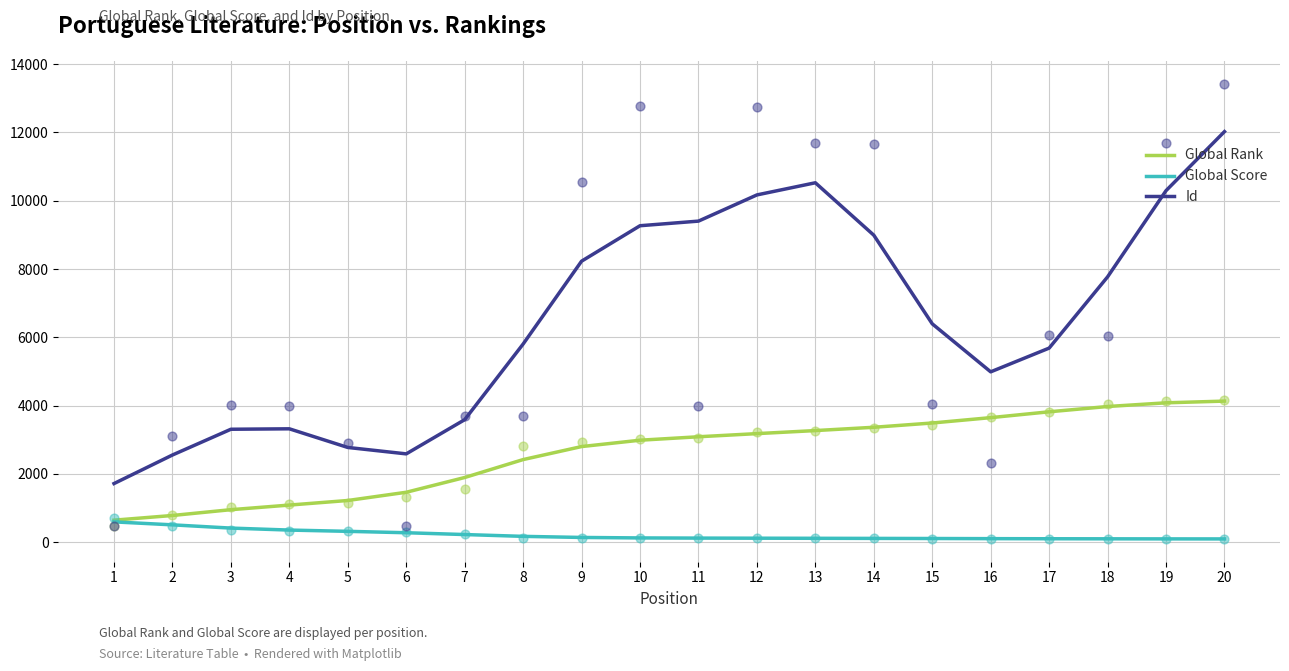

Which series contains the highest Y value?

Id